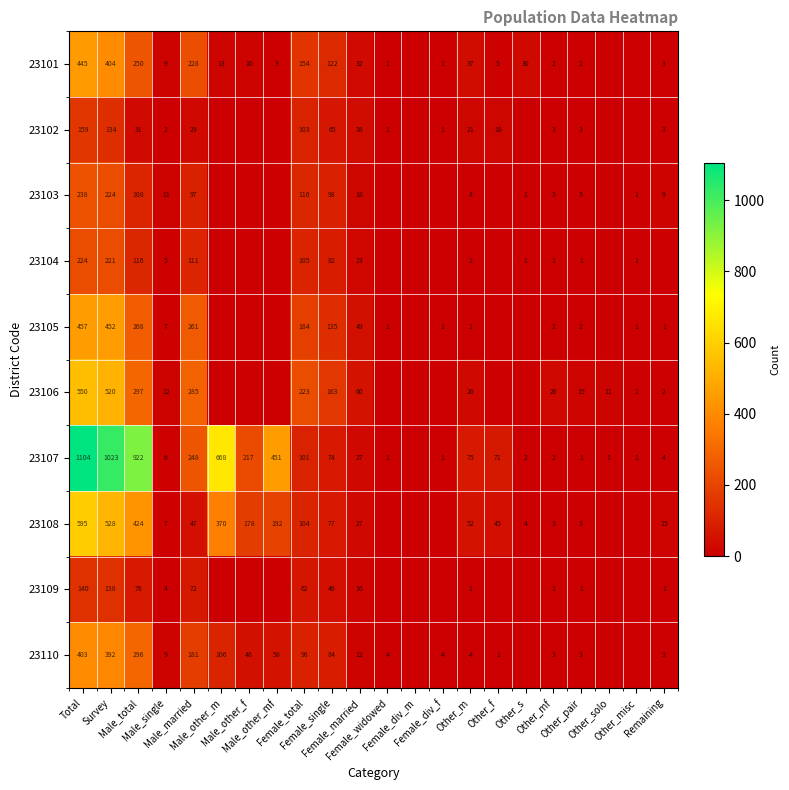

Count the number of categories in the chart.

22